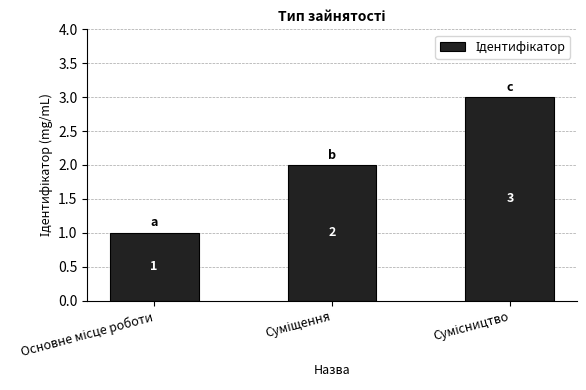

What is the sum of all values?

6